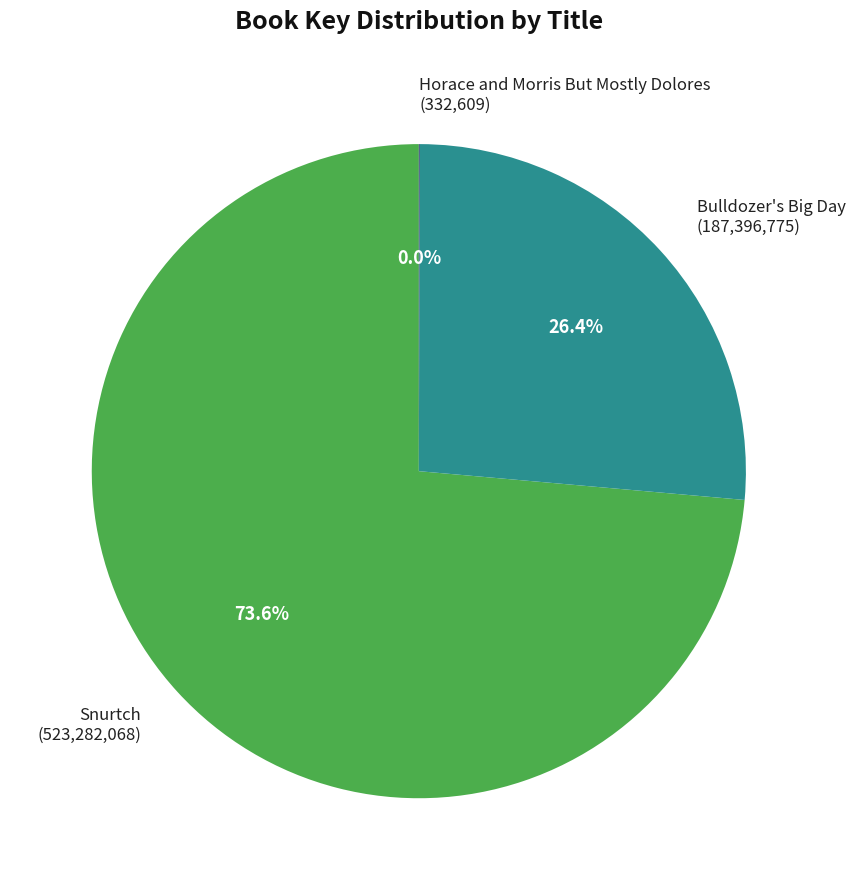

To the nearest percent, what is the difference between the Bulldozer's Big Day and Snurtch slice percentages?

47%